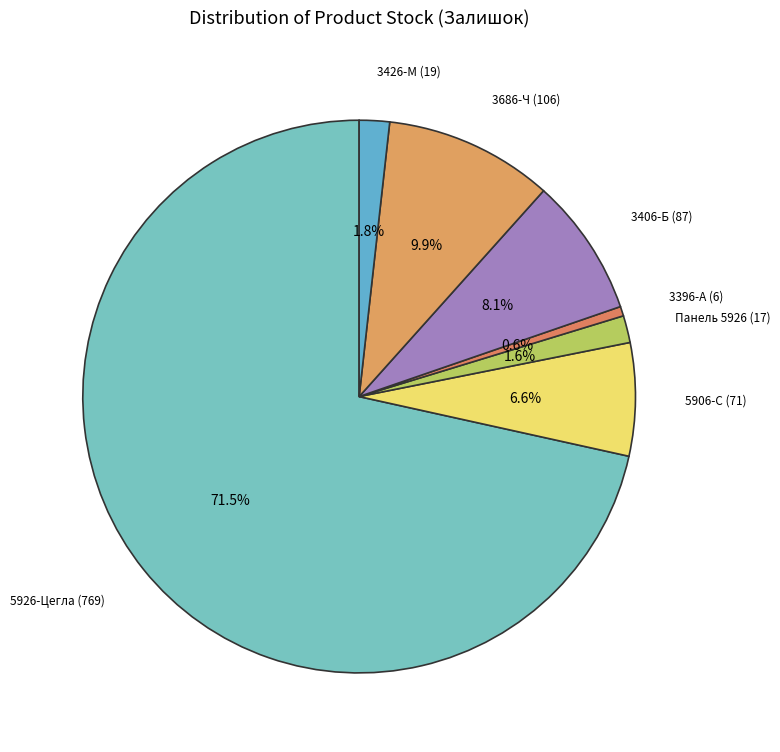

How many slices are in this pie chart?

7